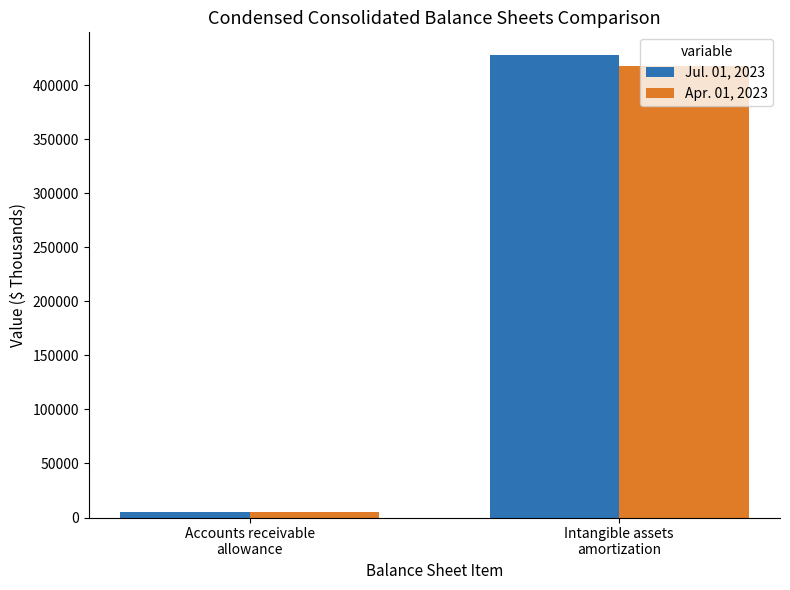

Which series has the largest total across all categories?

Jul. 01, 2023